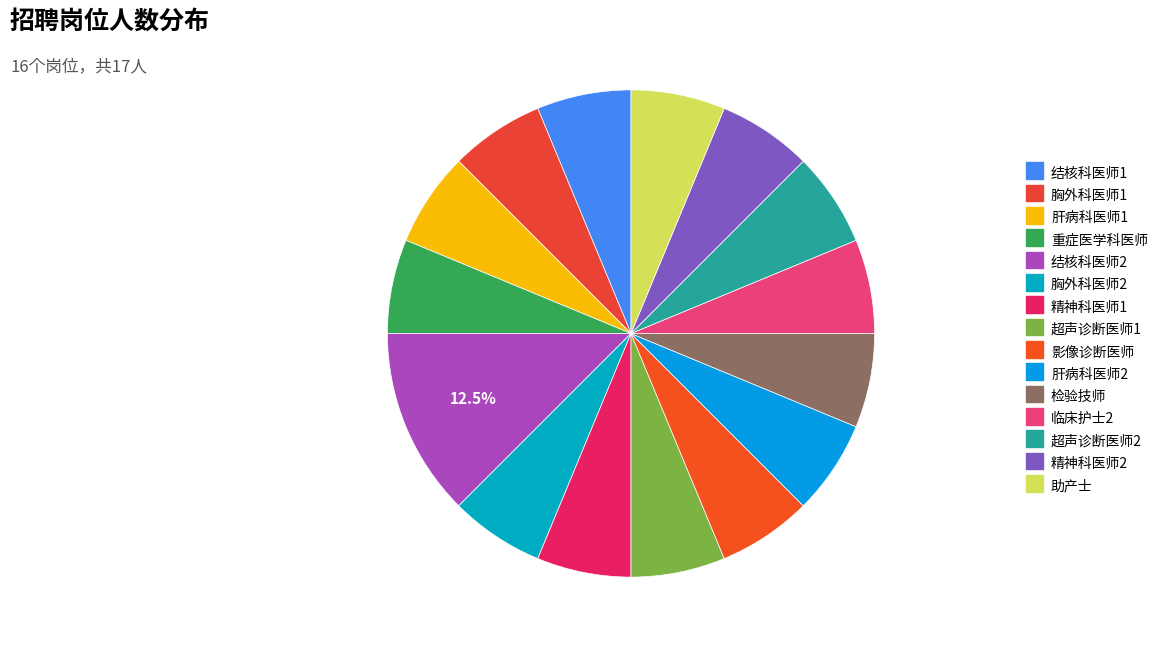

How many segments does this pie chart have?

15